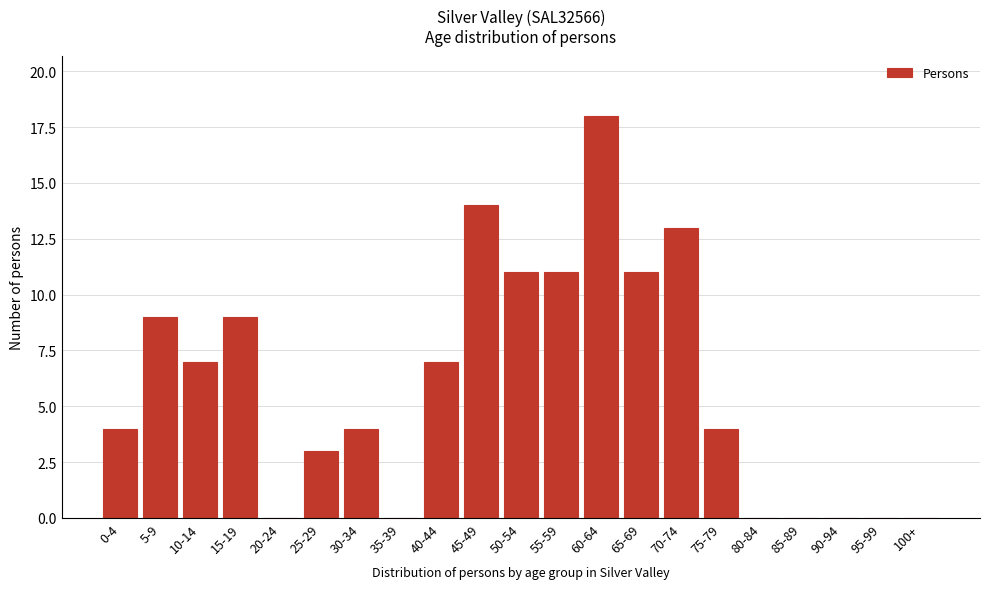

Reading right to left, transcribe all the data shown in this chart.

100+=0	95-99=0	90-94=0	85-89=0	80-84=0	75-79=4	70-74=13	65-69=11	60-64=18	55-59=11	50-54=11	45-49=14	40-44=7	35-39=0	30-34=4	25-29=3	20-24=0	15-19=9	10-14=7	5-9=9	0-4=4